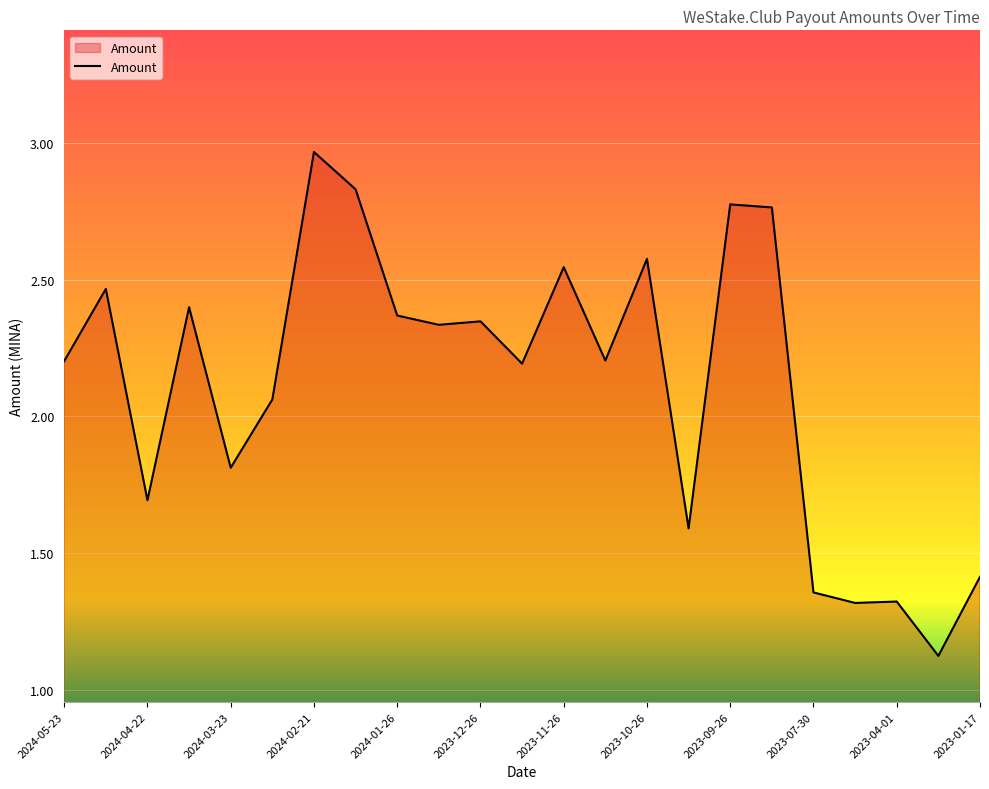

What is the minimum value shown in the chart?

1.1